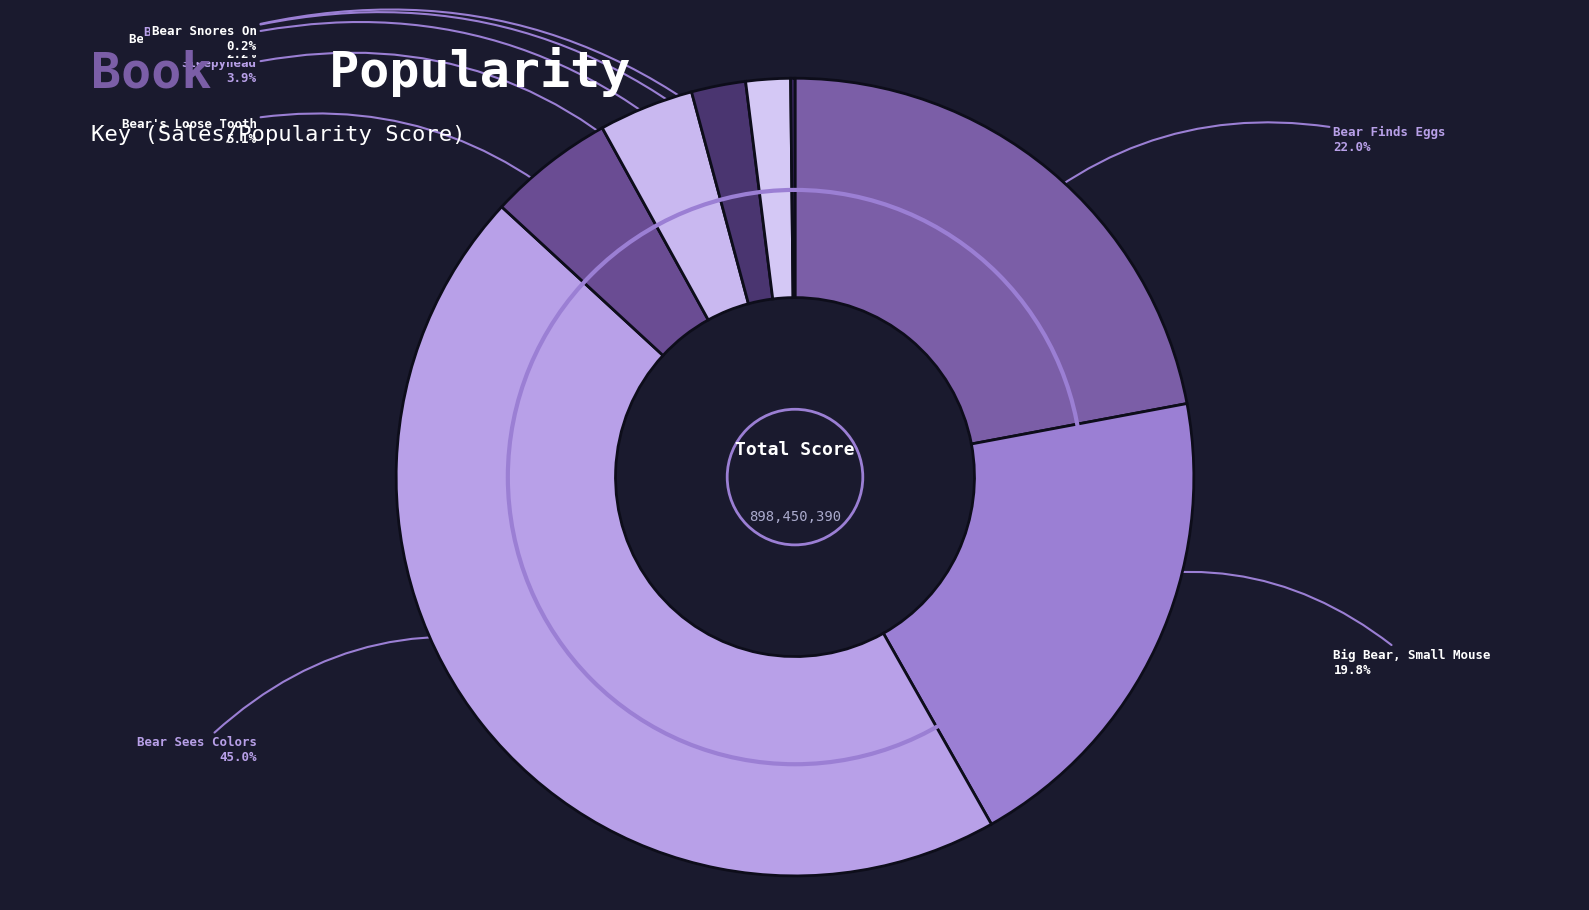

Combined, do Bear Wants More and Bear's New Friend account for over 50%?

No